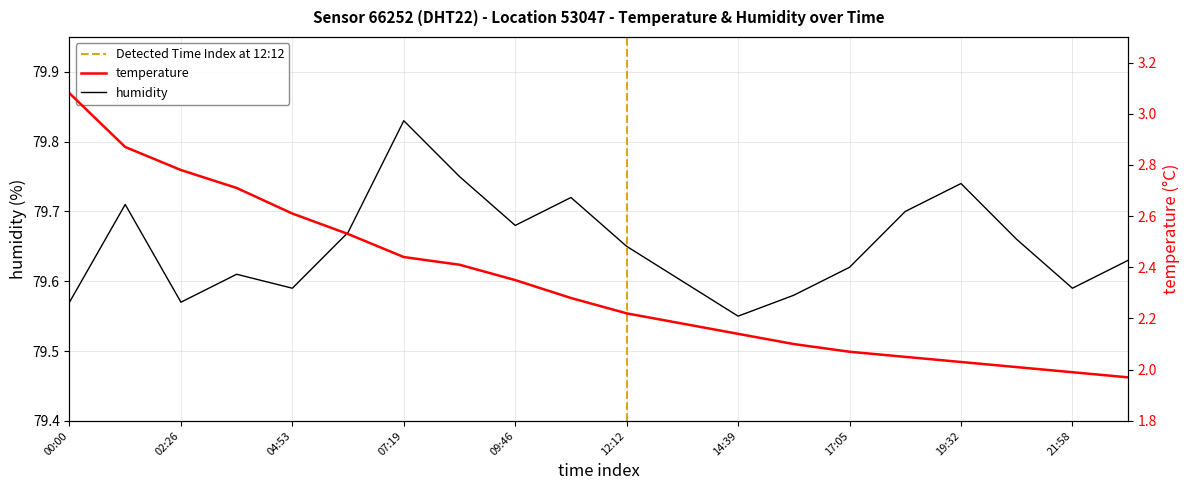

What is the difference between the maximum and second lowest values in the humidity series?

0.3